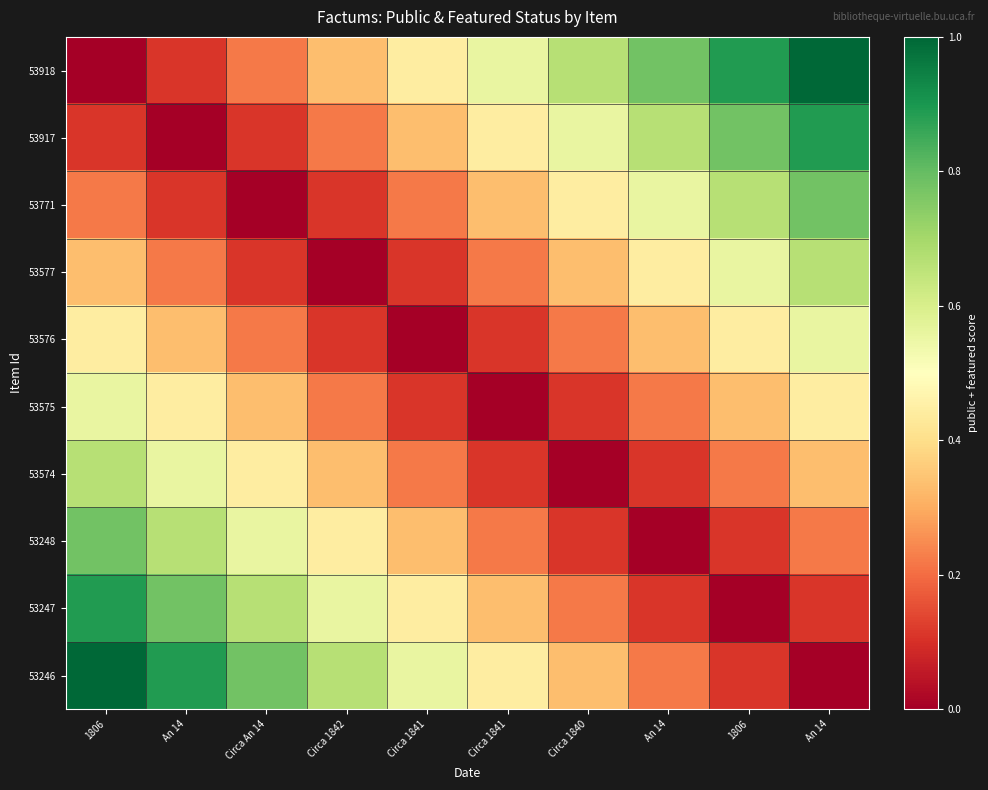

Which has a higher value, Circa An 14 or 1806?

Circa An 14